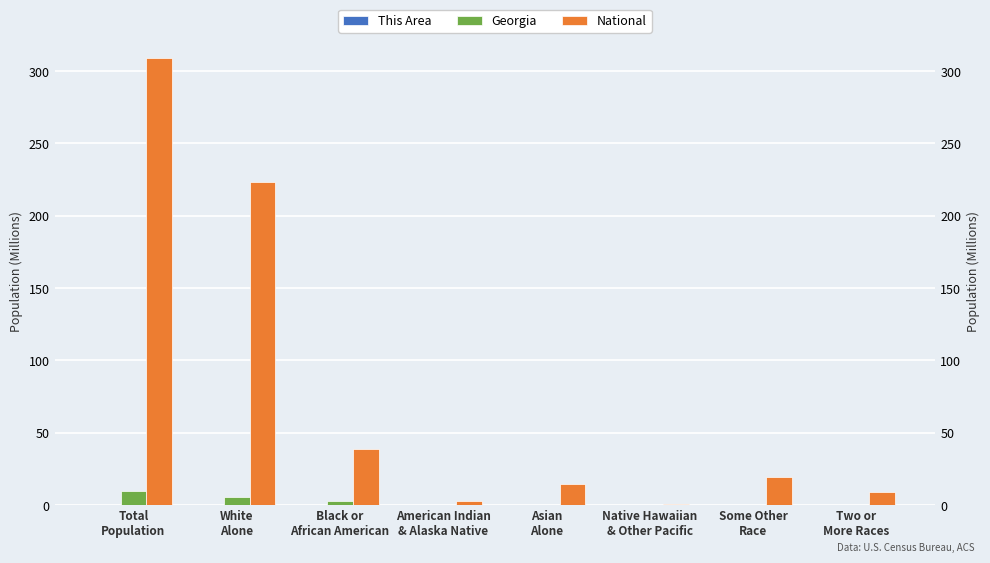

Count the number of data series in this chart.

3